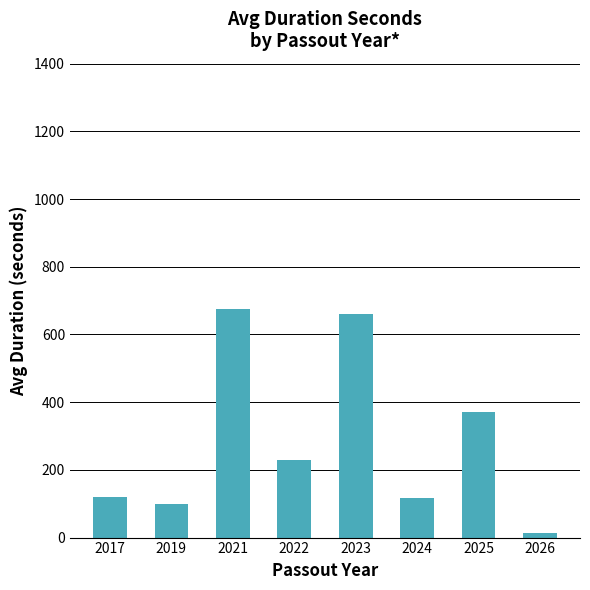

What is the value of the 1st bar from the left?

120.0